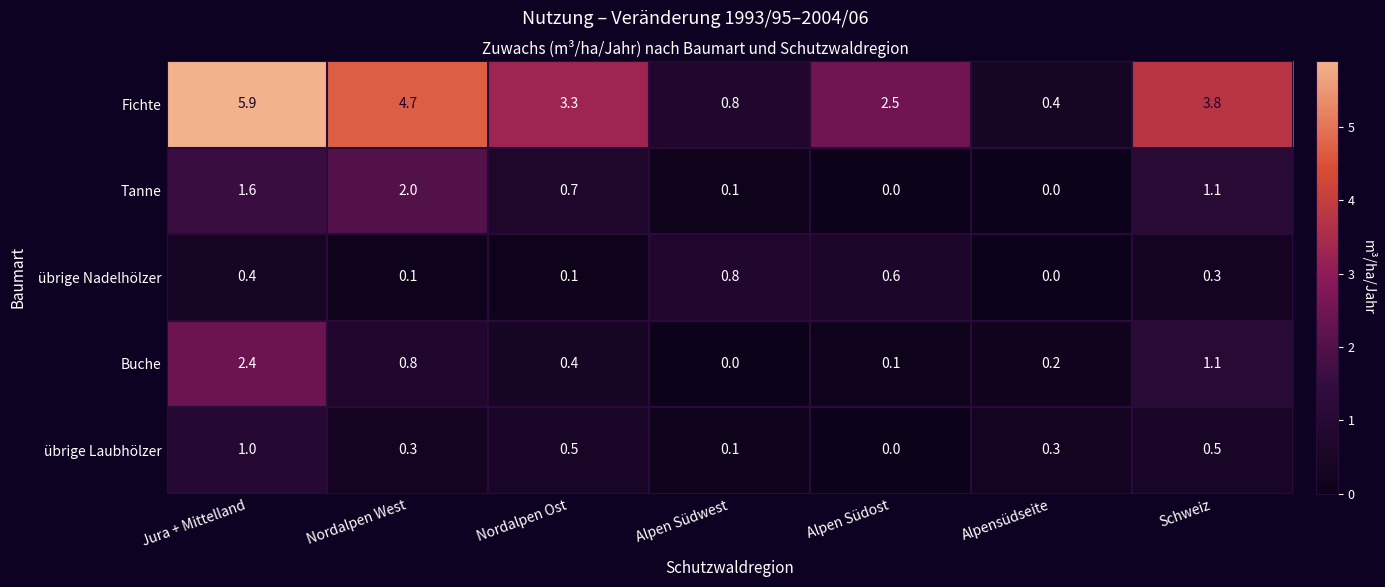

What is the sum of the übrige Nadelhölzer values at Alpen Südwest and Schweiz?

1.1